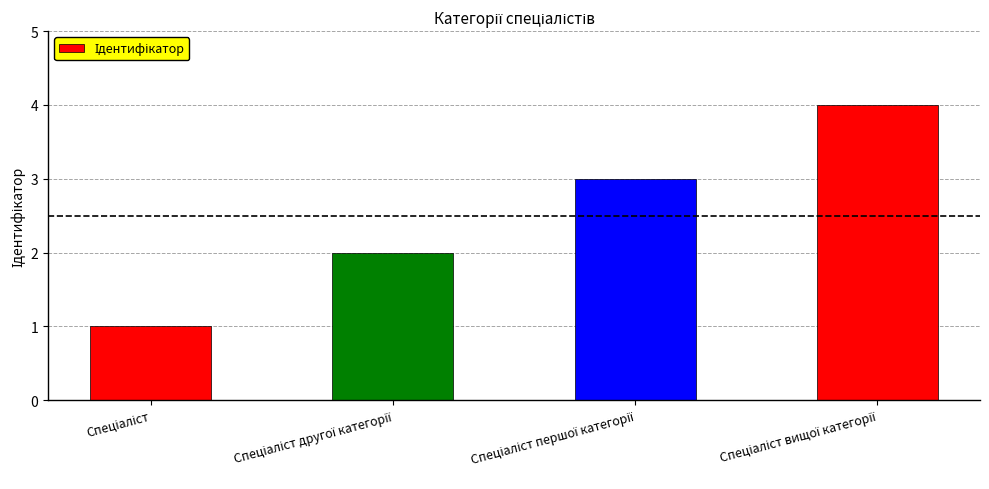

What is the difference between the maximum and minimum values?

3